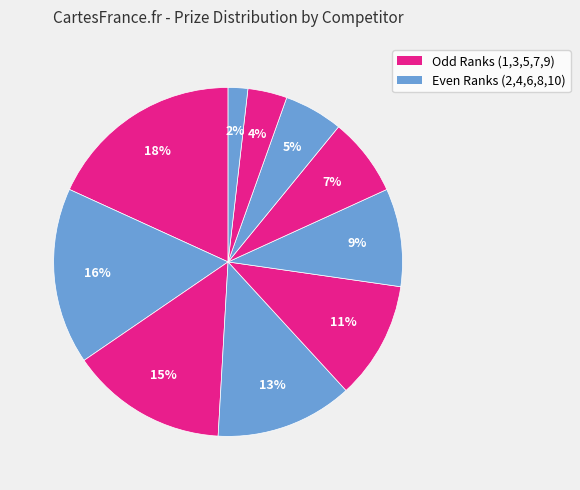

How many slices are in this pie chart?

10